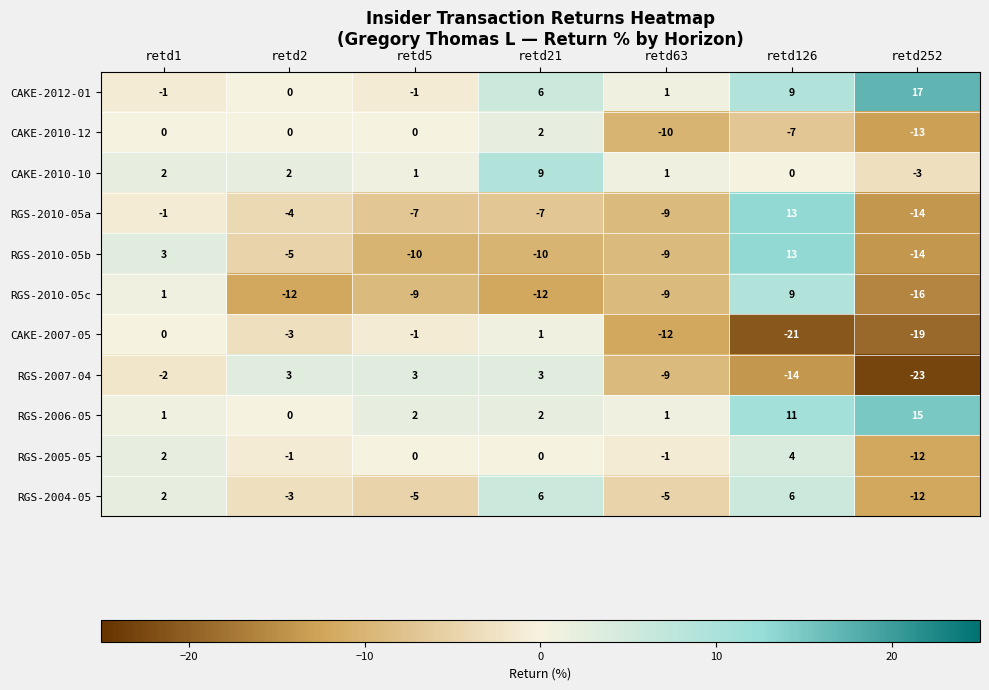

What is the maximum value for CAKE-2010-10?

9